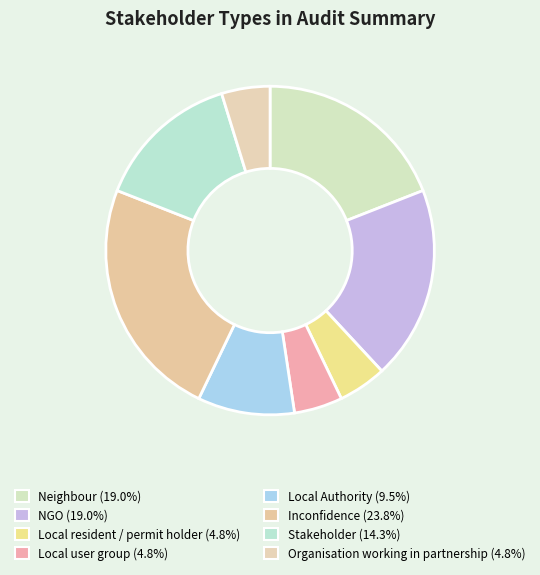

Which slice is the largest?

Inconfidence